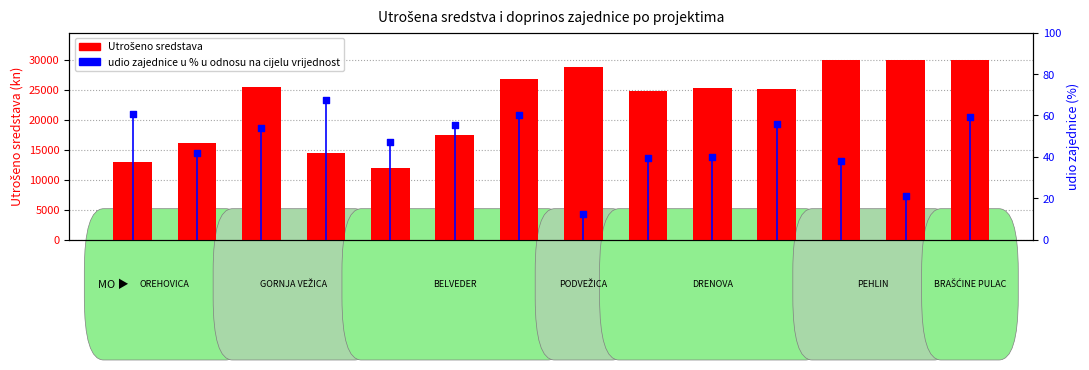

Which series has the largest Y range (max minus min)?

Utrošeno sredstava